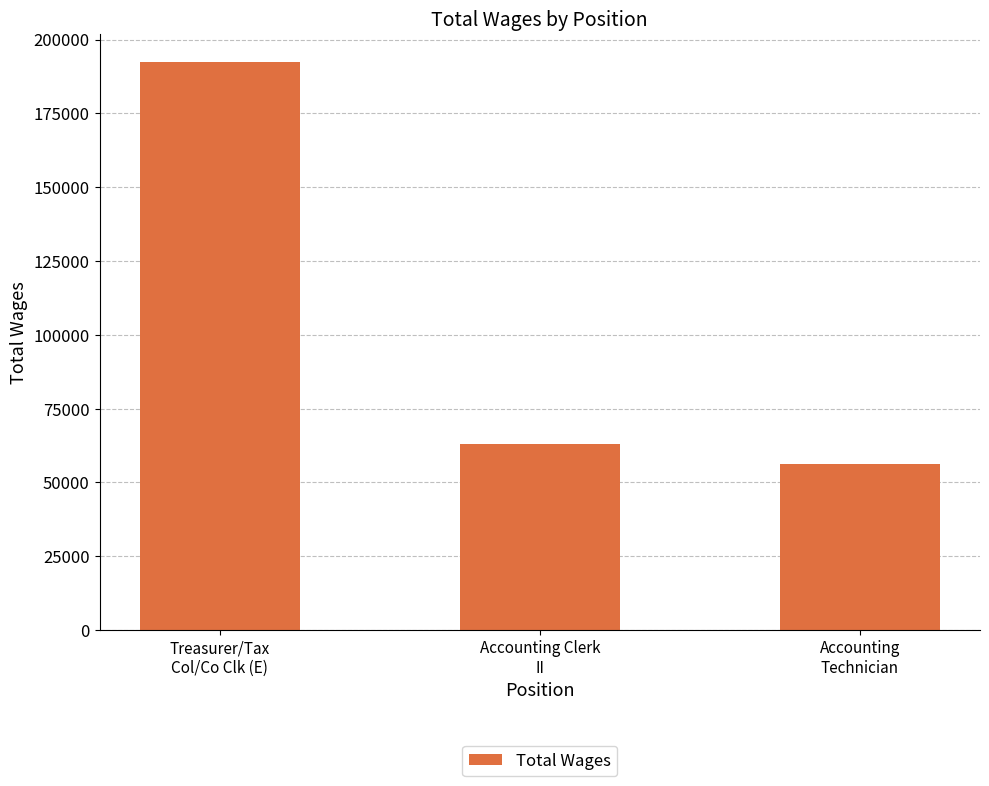

Approximately how many times larger is the value at Treasurer/Tax
Col/Co Clk (E) compared to Accounting
Technician?

3.4